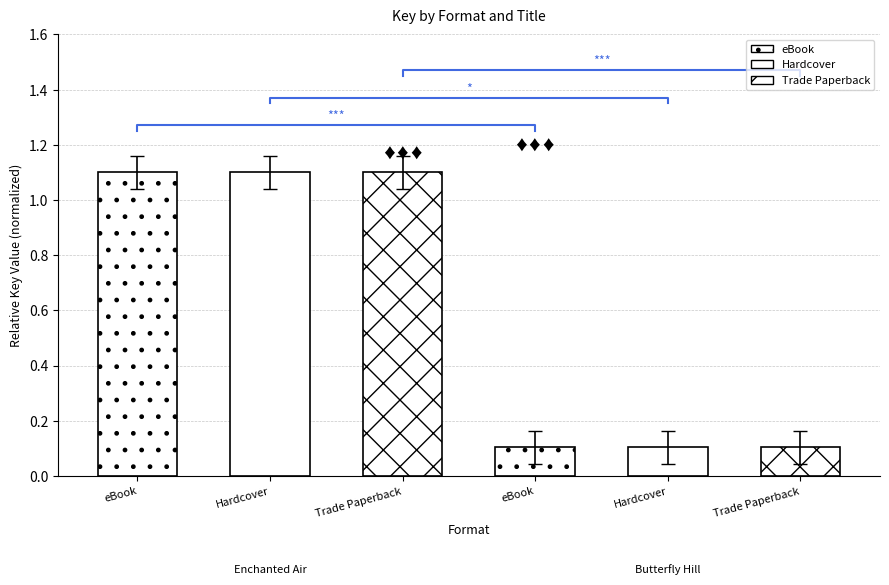

The chart shows a value of 0.1 at Trade Paperback. True or false?

False